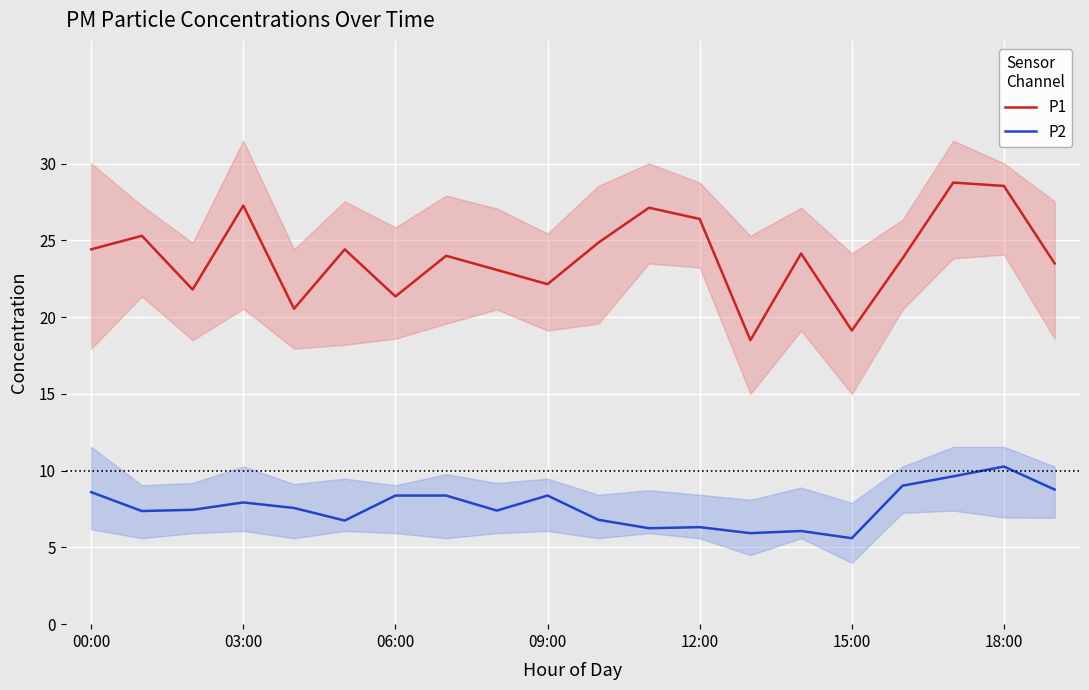

True or false: P2 and P1 cross at least once.

False